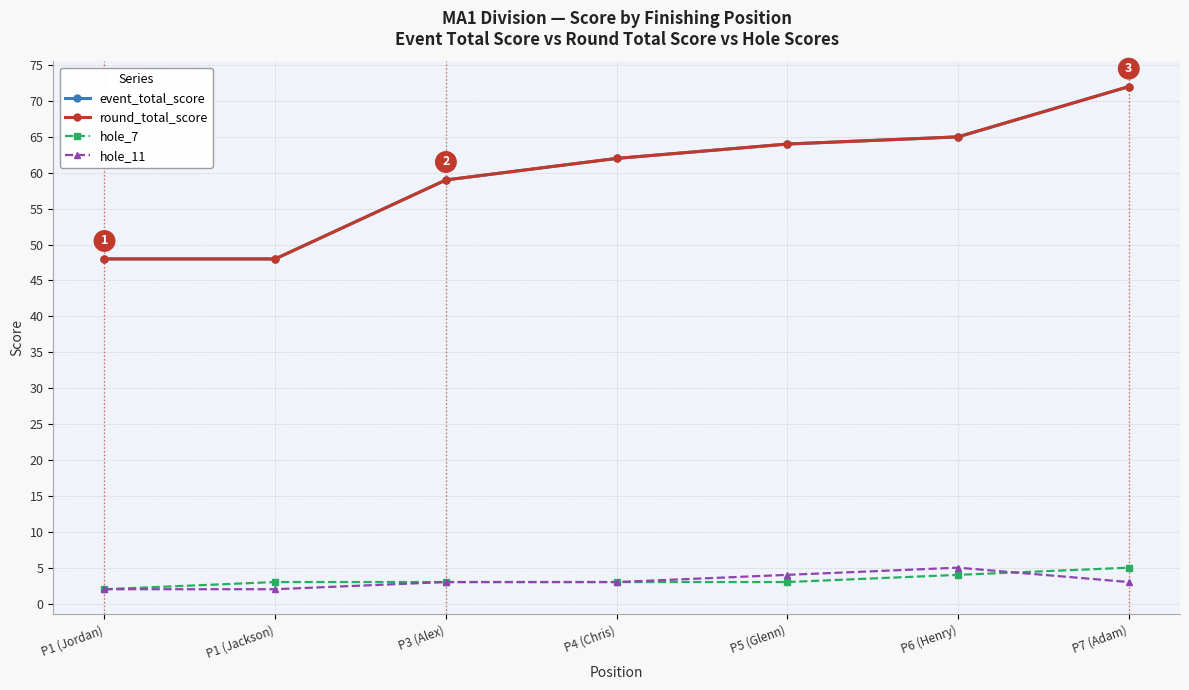

Does the chart have visible grid lines?

Yes